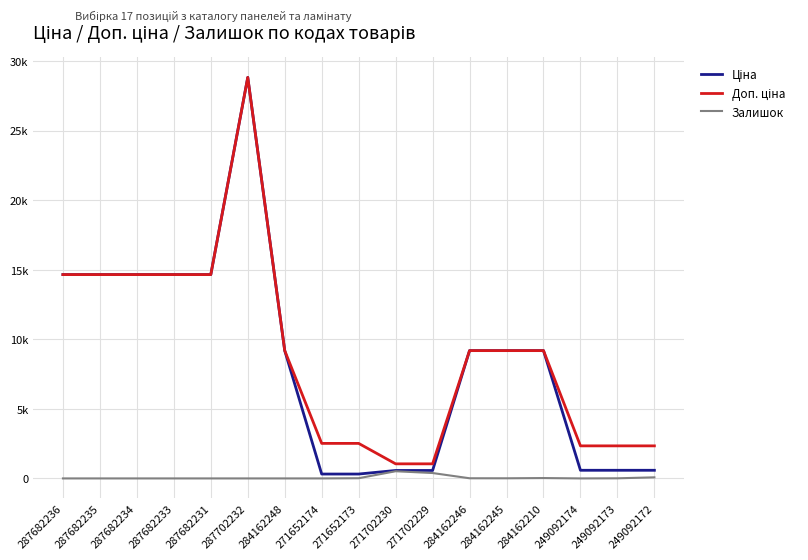

Reading left to right, transcribe all the data shown in this chart.

Ціна: 14649.6	14649.6	14649.6	14649.6	14649.6	28821.8	9185.1	314.7	314.7	571.6	571.6	9185.1	9185.1	9185.1	584.9	584.9	584.9
Доп. ціна: 14649.6	14649.6	14649.6	14649.6	14649.6	28821.8	9185.1	2517.5	2517.5	1048.0	1048.0	9185.1	9185.1	9185.1	2339.7	2339.7	2339.7
Залишок: 0.0	0.0	0.0	0.0	0.0	0.0	0.0	0.0	14.0	516.0	387.0	11.0	9.0	26.0	0.0	8.0	78.0